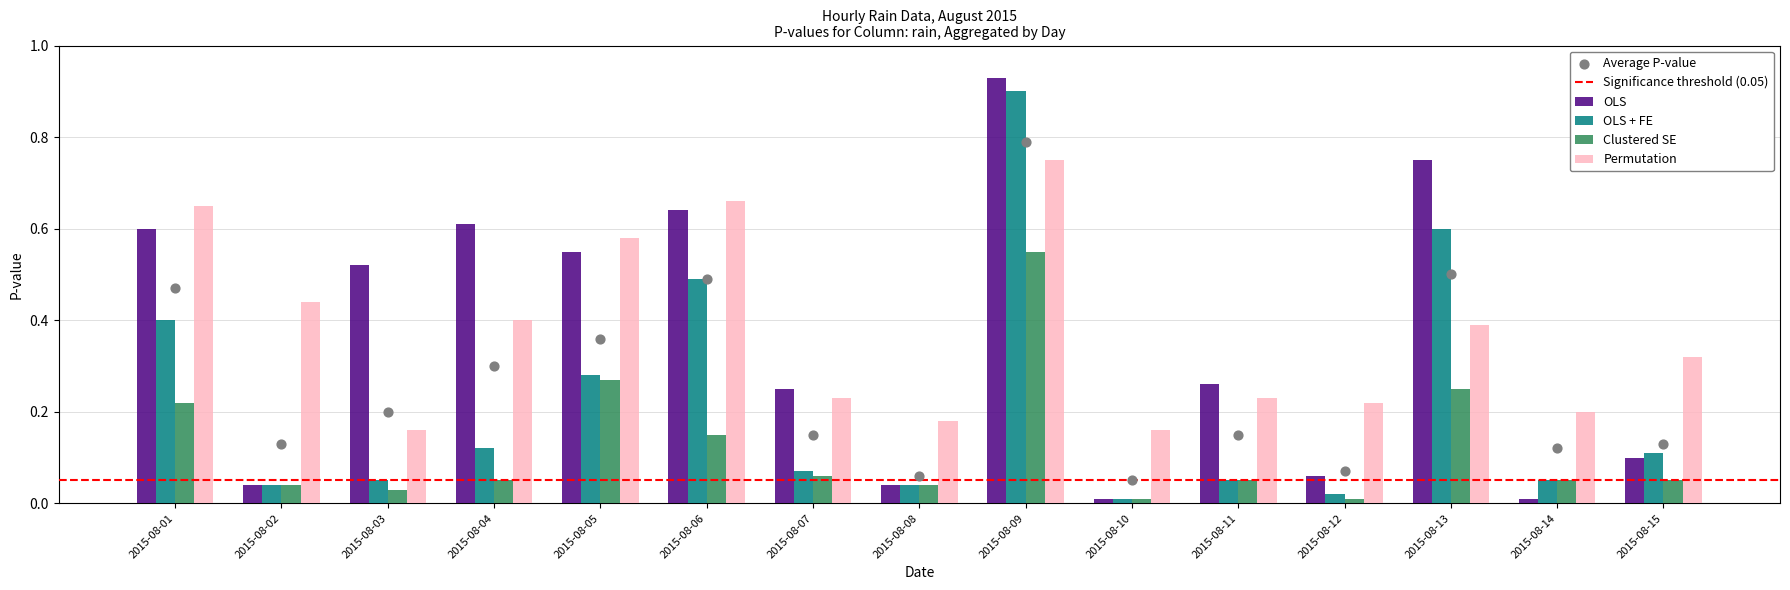

Which series contains the lowest Y value?

OLS